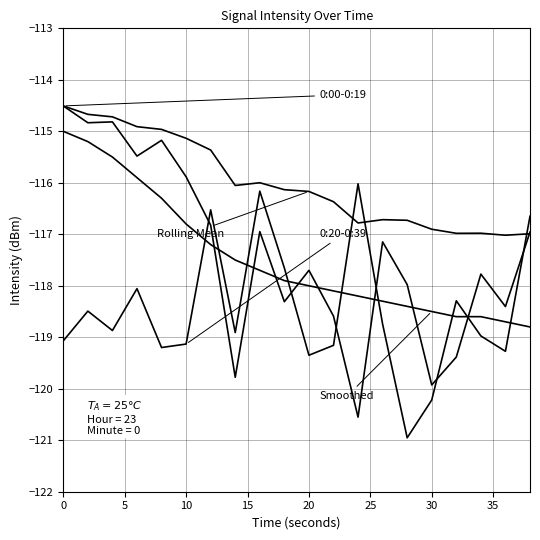

Is this an area chart (filled region under the line)?

No